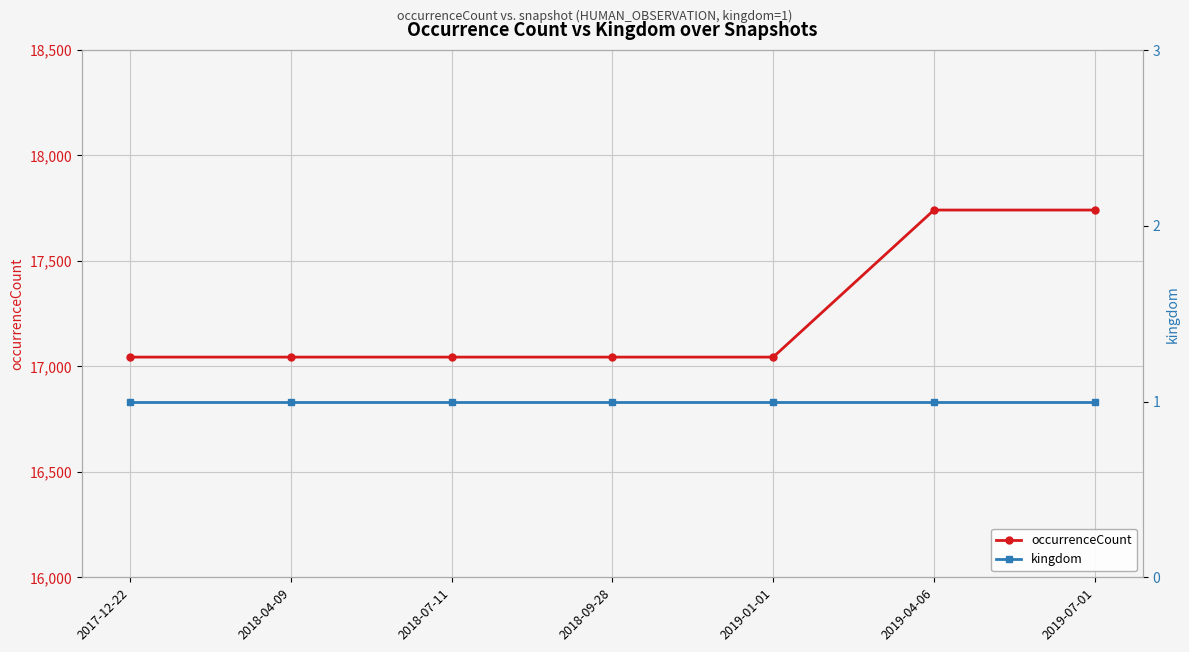

How many values in the occurrenceCount series exceed 17044?

2